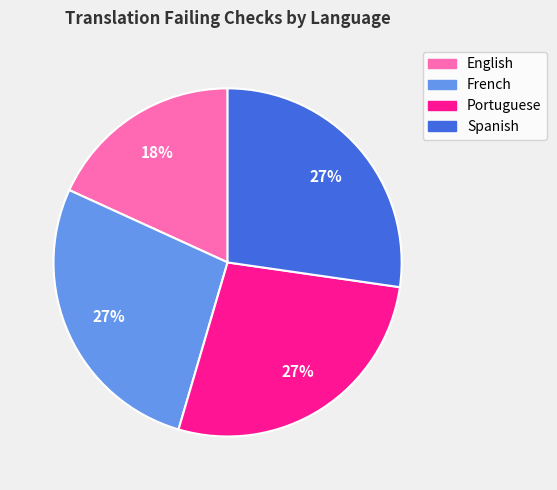

Which has a higher value, Spanish or English?

Spanish